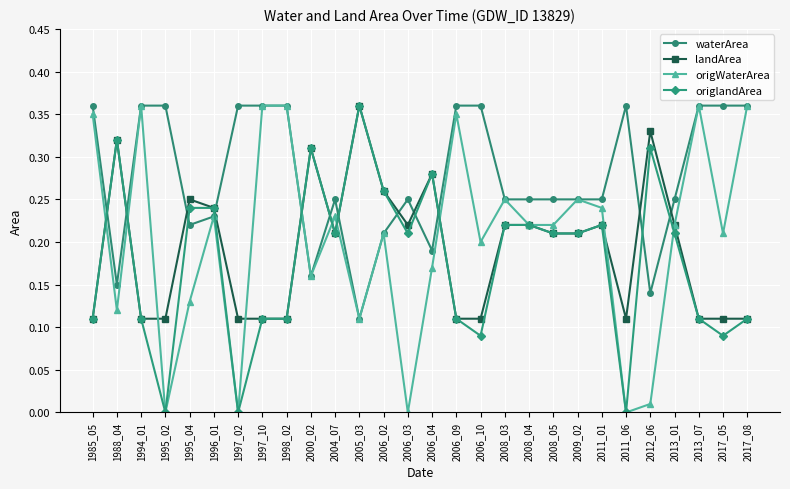

The value of waterArea at 2006_03 is 0.2. True or false?

True